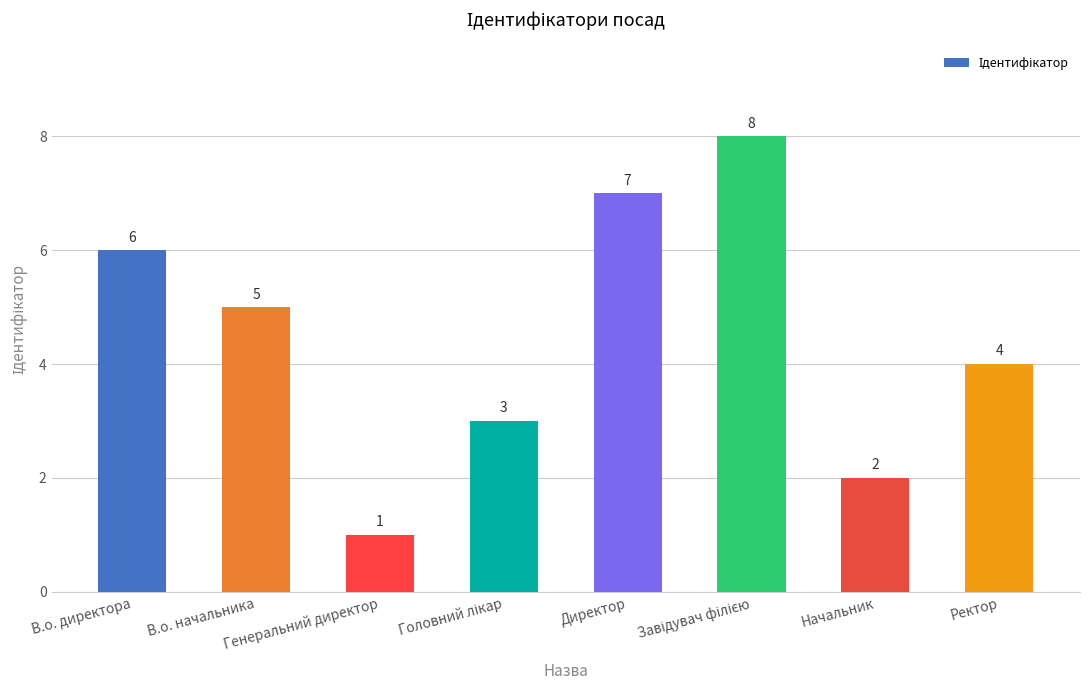

How many values are between 3 and 7?

5